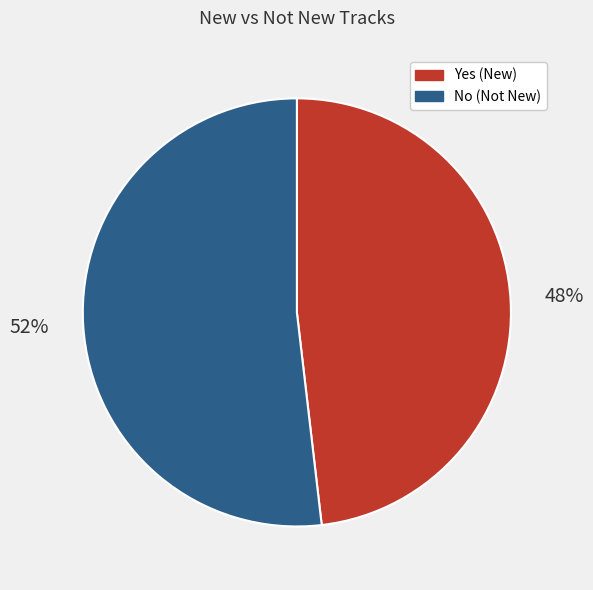

What is the ratio of the value at No to the value at Yes?

1.1